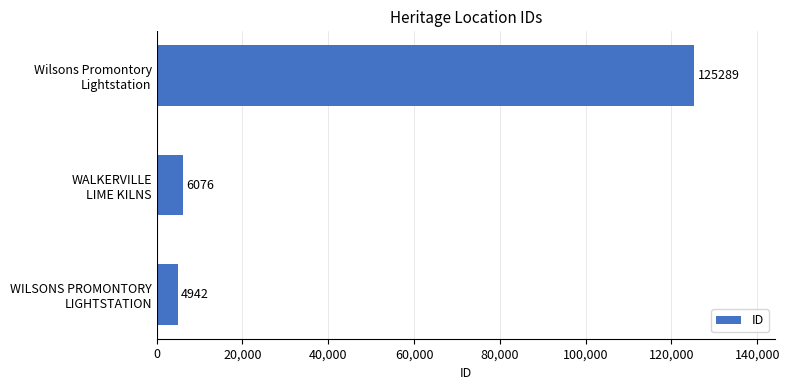

What is the average value?

45436